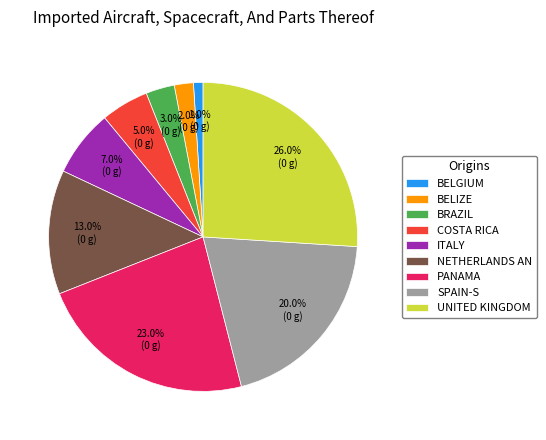

Rank the categories by value from lowest to highest.

BELGIUM, BELIZE, BRAZIL, COSTA RICA, ITALY, NETHERLANDS AN, SPAIN-S, PANAMA, UNITED KINGDOM